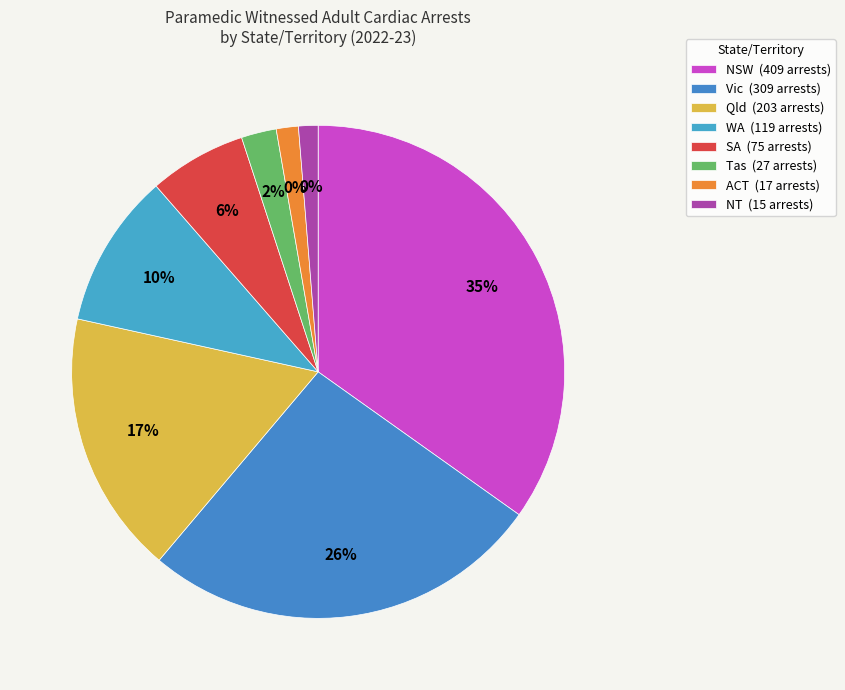

What is the smallest slice in the pie chart?

NT